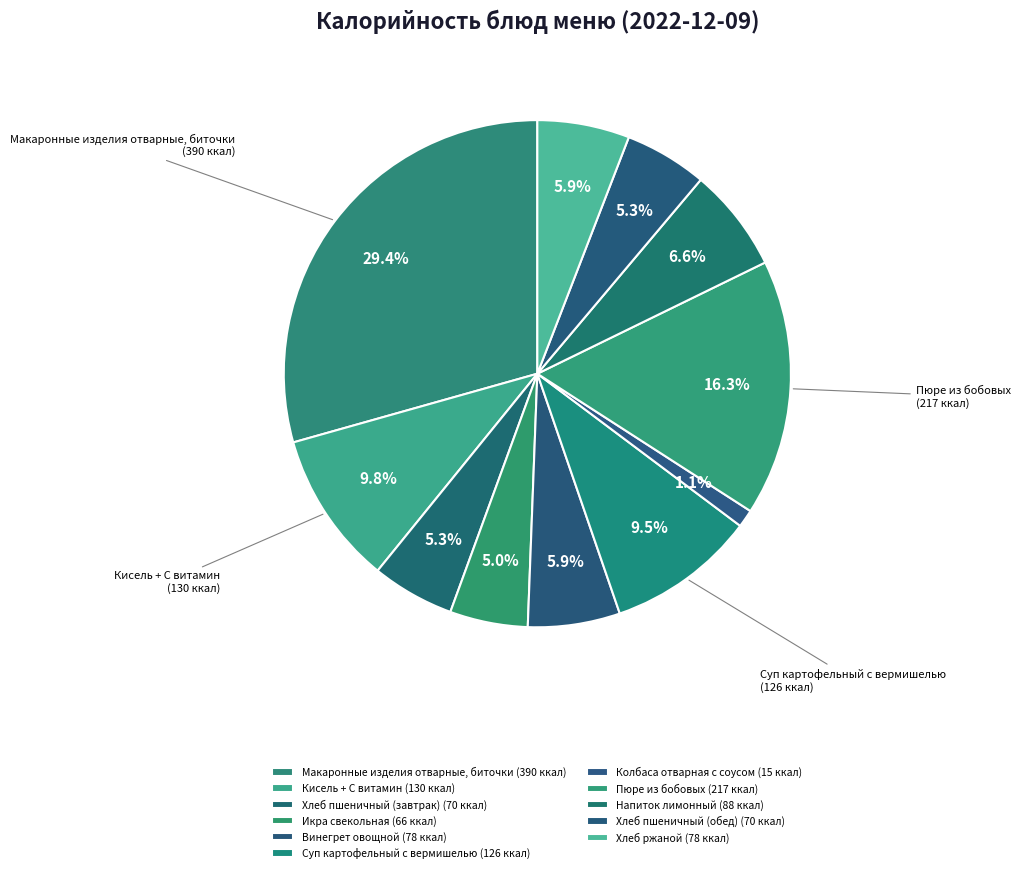

Rank the categories by value from lowest to highest.

Колбаса отварная с соусом, Икра свекольная, Хлеб пшеничный (завтрак), Хлеб пшеничный (обед), Винегрет овощной, Хлеб ржаной, Напиток лимонный, Суп картофельный с вермишелью, Кисель + С витамин, Пюре из бобовых, Макаронные изделия отварные, биточки